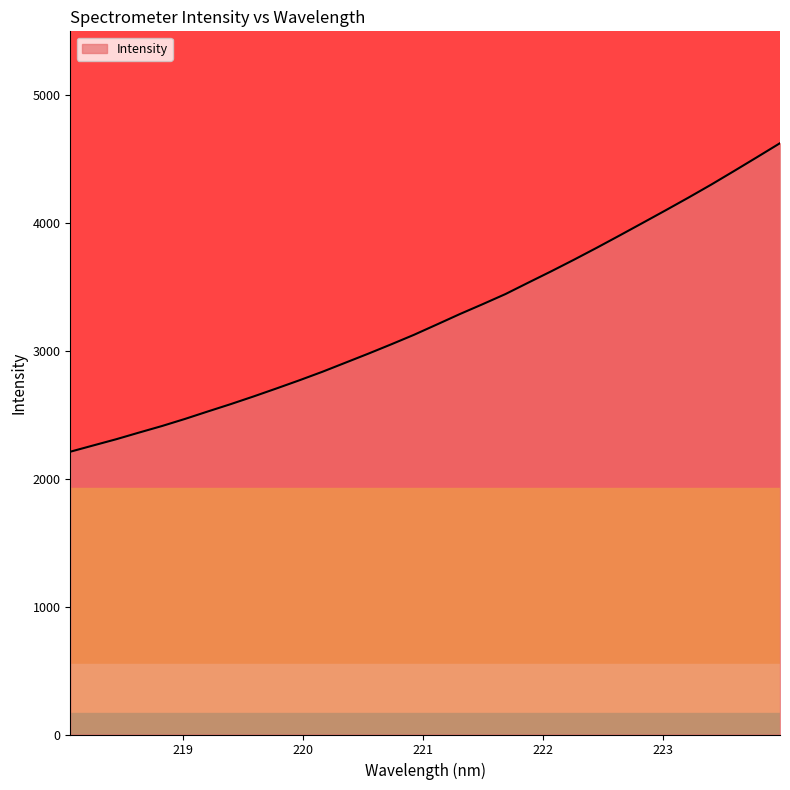

What is the minimum value shown in the chart?

2211.9